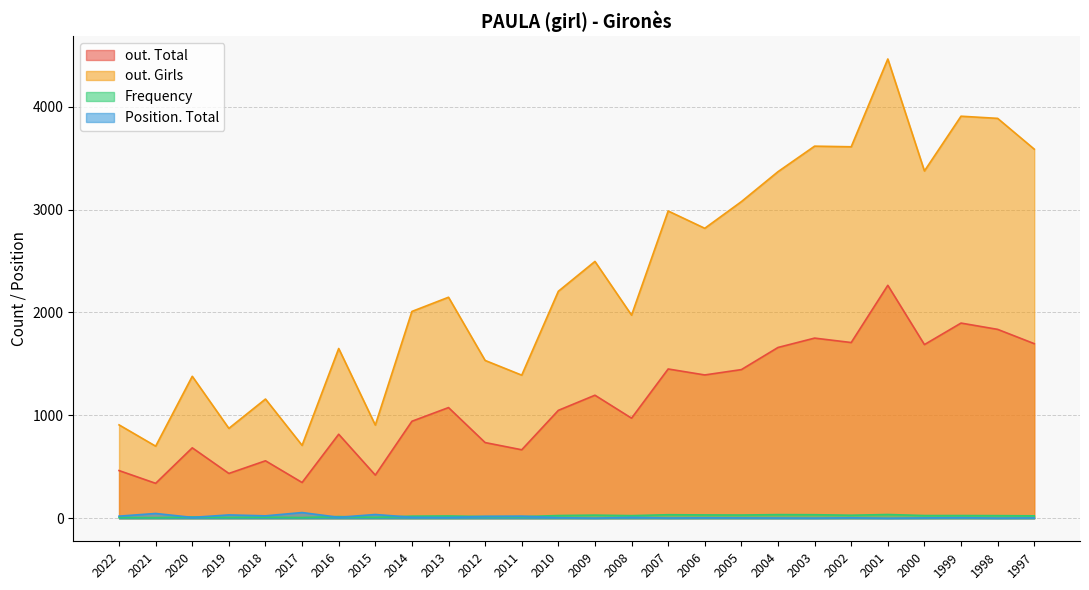

Count the number of data series in this chart.

4